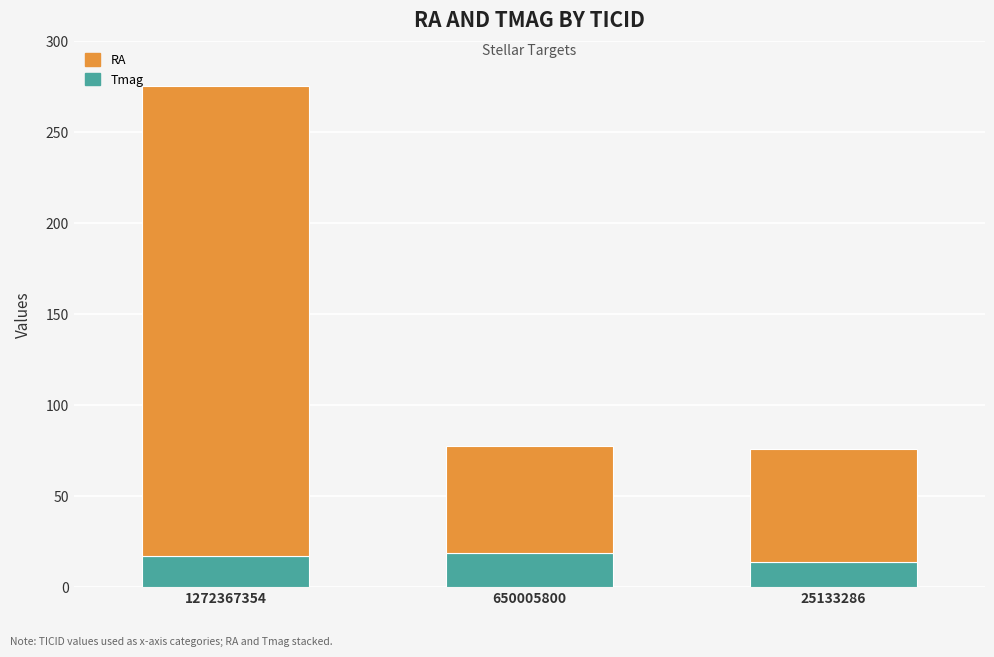

At which category is the sum across all series the highest?

1272367354